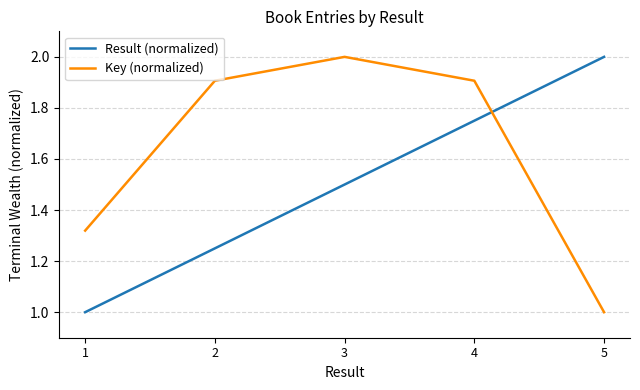

What is the total value across all series at 1?

2.3